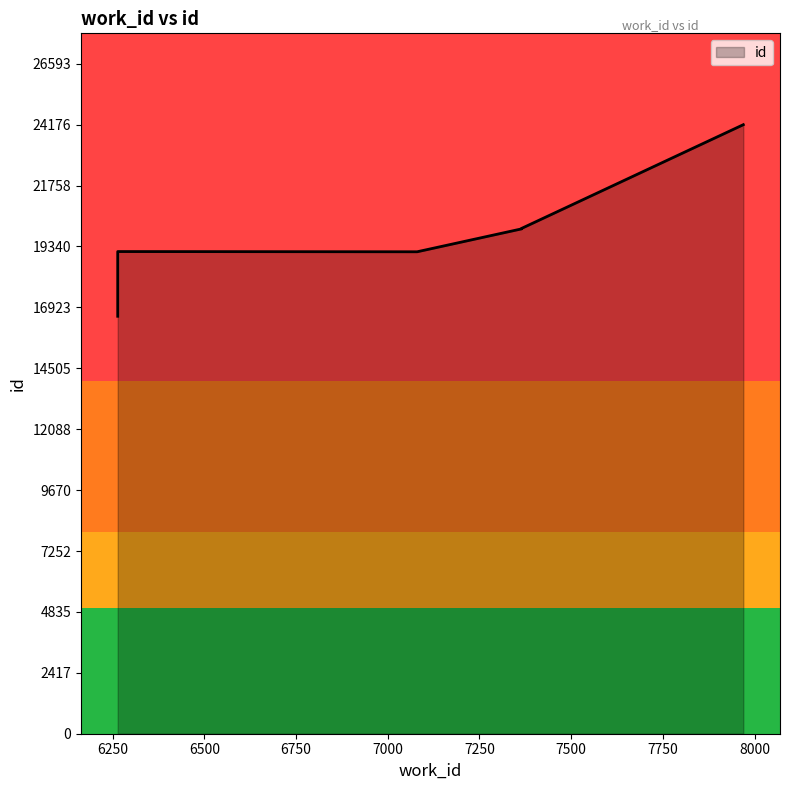

Which label corresponds to the largest value in the chart?

7969